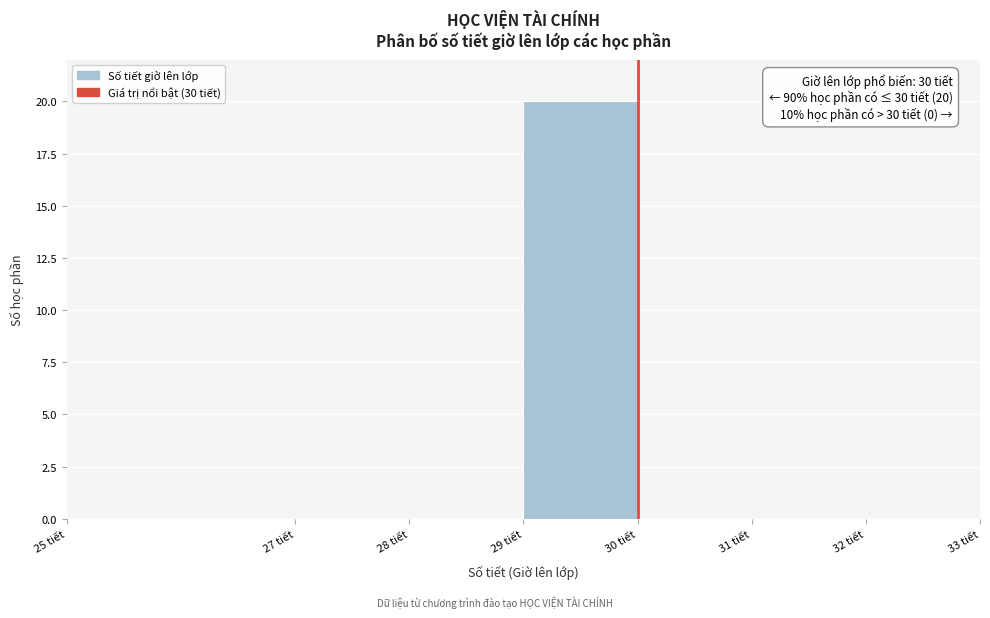

Which range on the x-axis has the tallest bar?

29 to 30